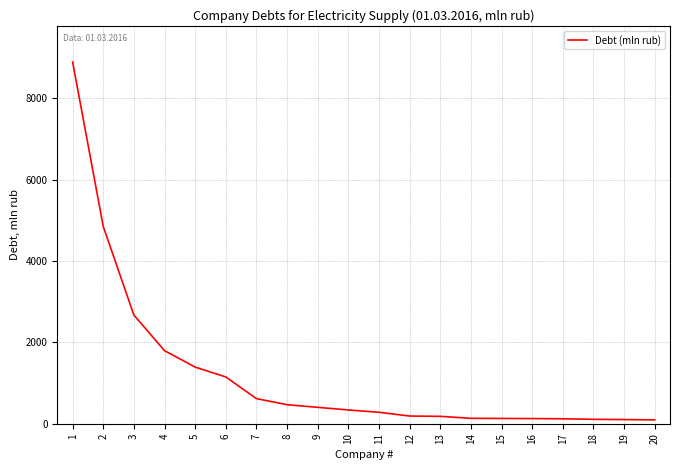

What is the greatest value displayed?

8894.0